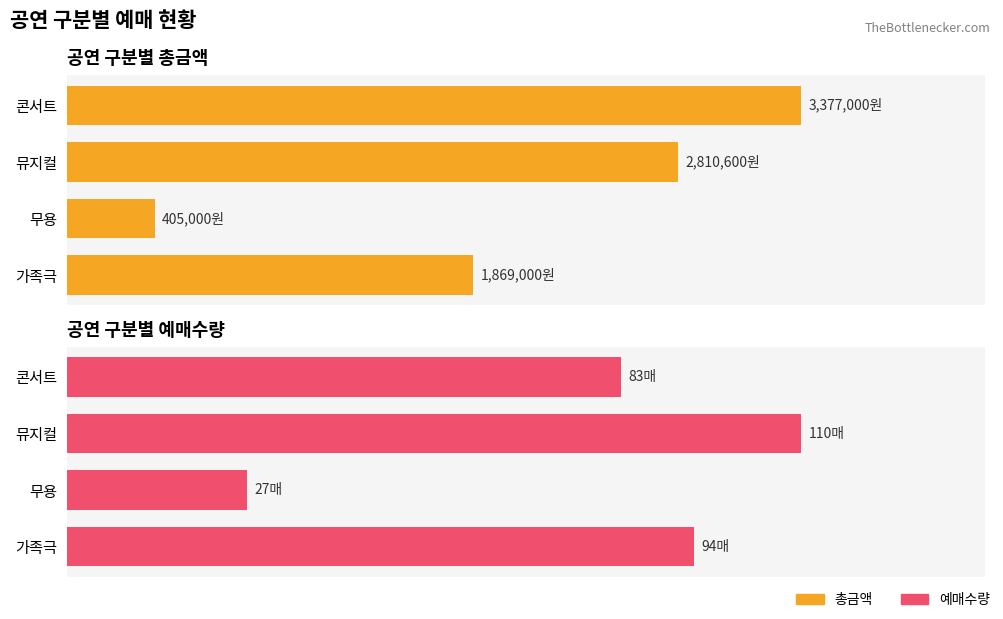

What is the difference between the 총금액 values at 뮤지컬 and 콘서트?

566400